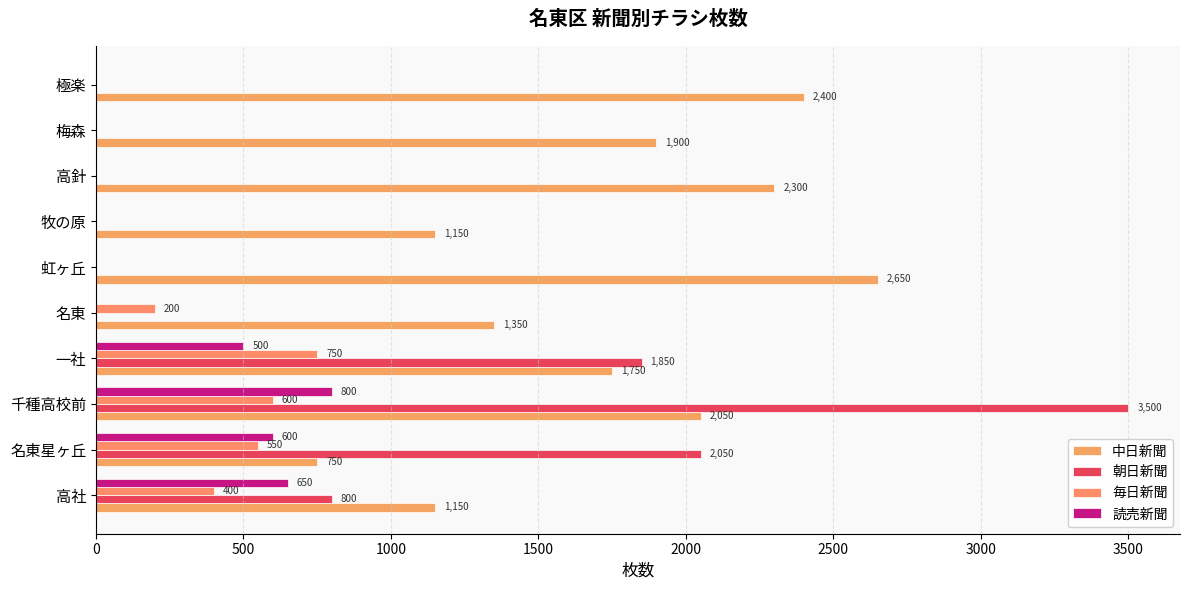

How many values in 読売新聞 are above zero?

4